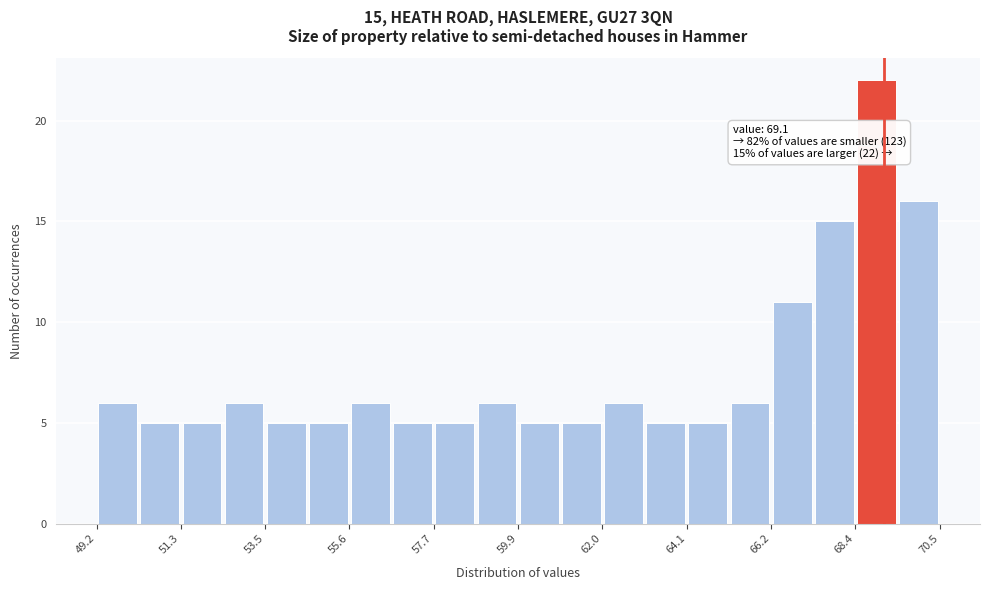

Around what value on the x-axis is the tallest bar? Give the approximate position of its centre, as read against the axis.

69.0